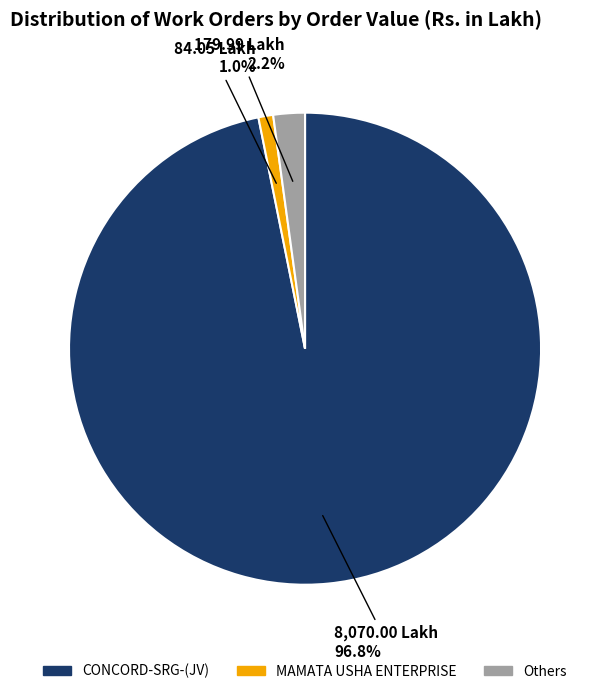

Is there any slice that represents more than half of the pie?

Yes